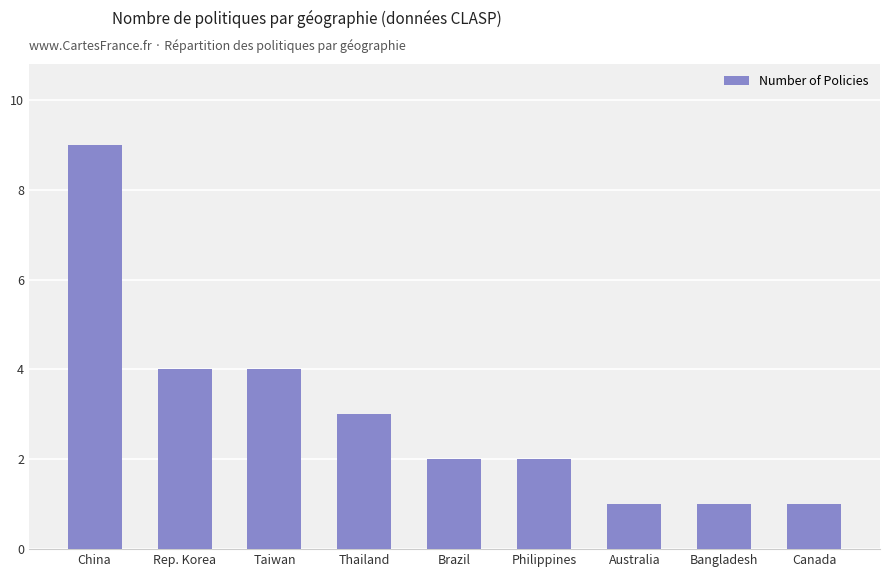

Reading left to right, transcribe all the data shown in this chart.

China=9	Rep. Korea=4	Taiwan=4	Thailand=3	Brazil=2	Philippines=2	Australia=1	Bangladesh=1	Canada=1